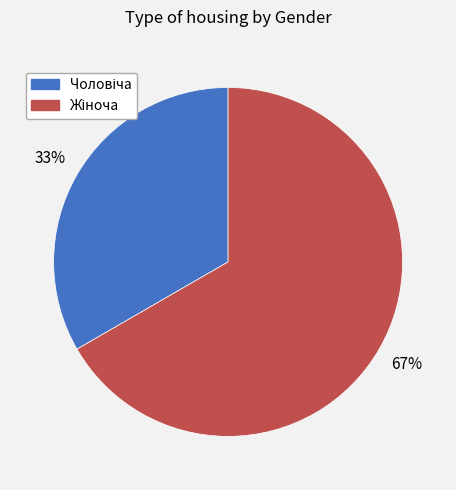

To the nearest percent, what is the average slice percentage?

50%